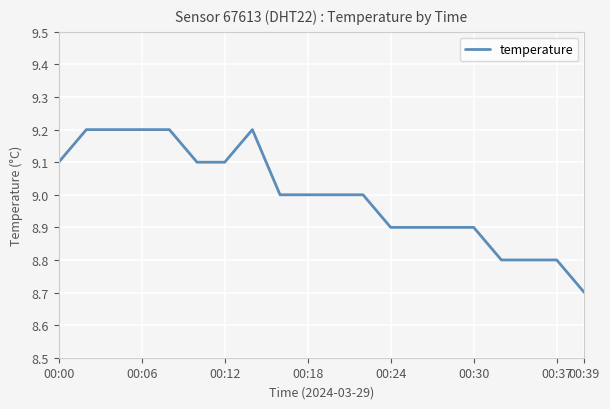

What is the maximum value shown in the chart?

9.2